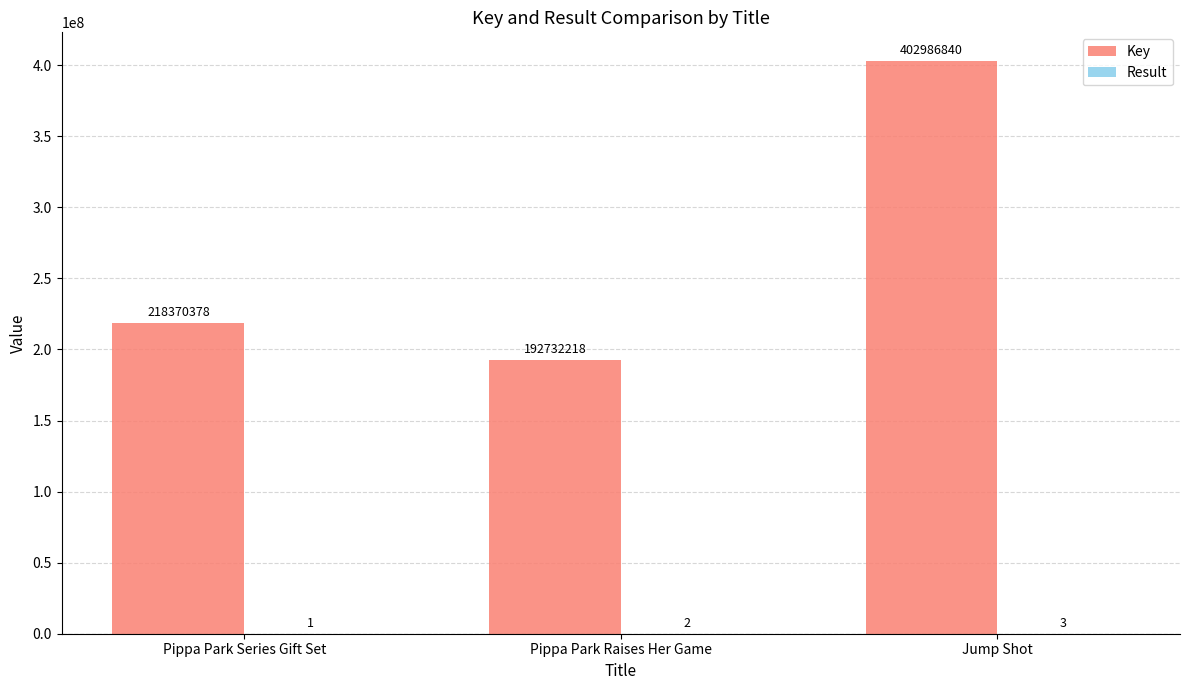

At which category is the sum across all series the highest?

Jump Shot